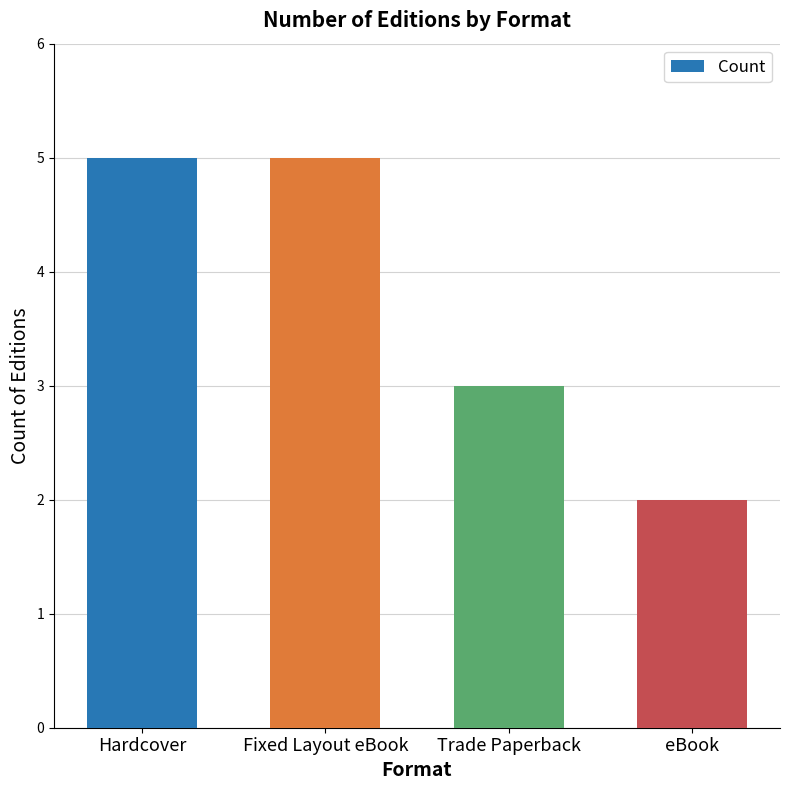

The chart shows a value of 3 at Trade Paperback. True or false?

True